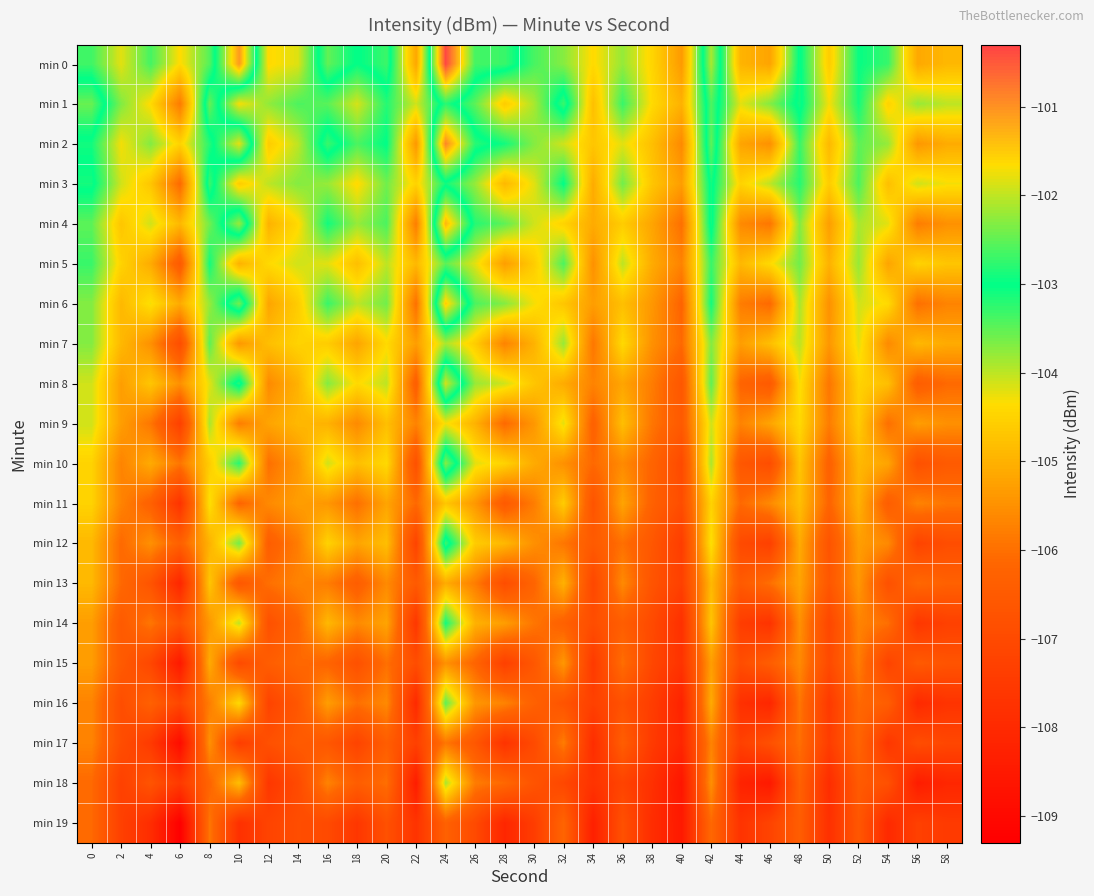

What is the total value across all series at 44?

-2123.9